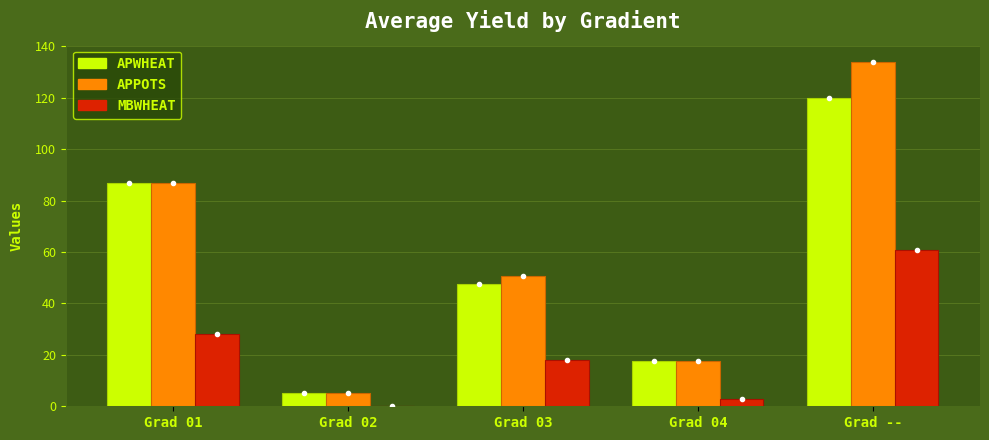

Is it true that APWHEAT equals 66.0 at Grad 03?

False